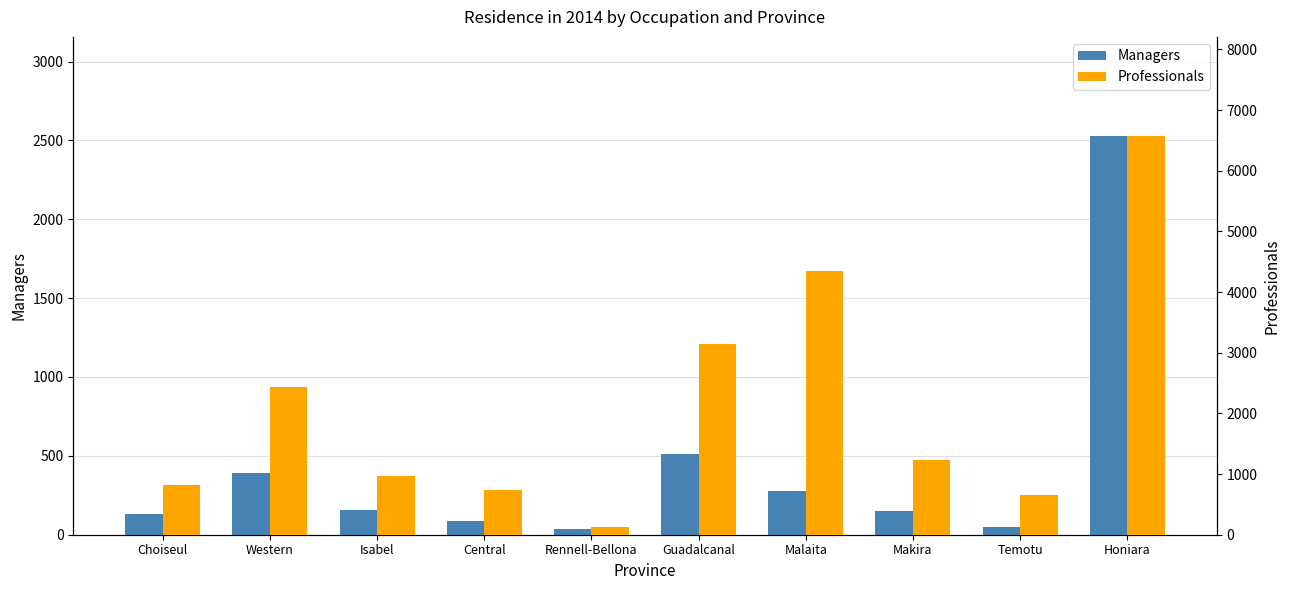

Which series has the largest total across all categories?

Professionals